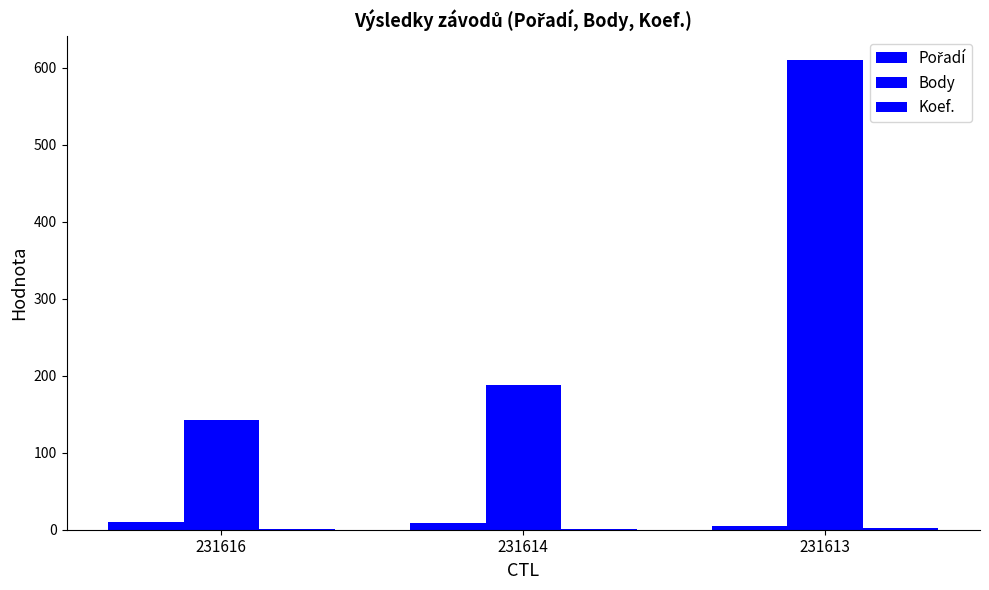

True or false: Body has a value of 995 at 231613.

False